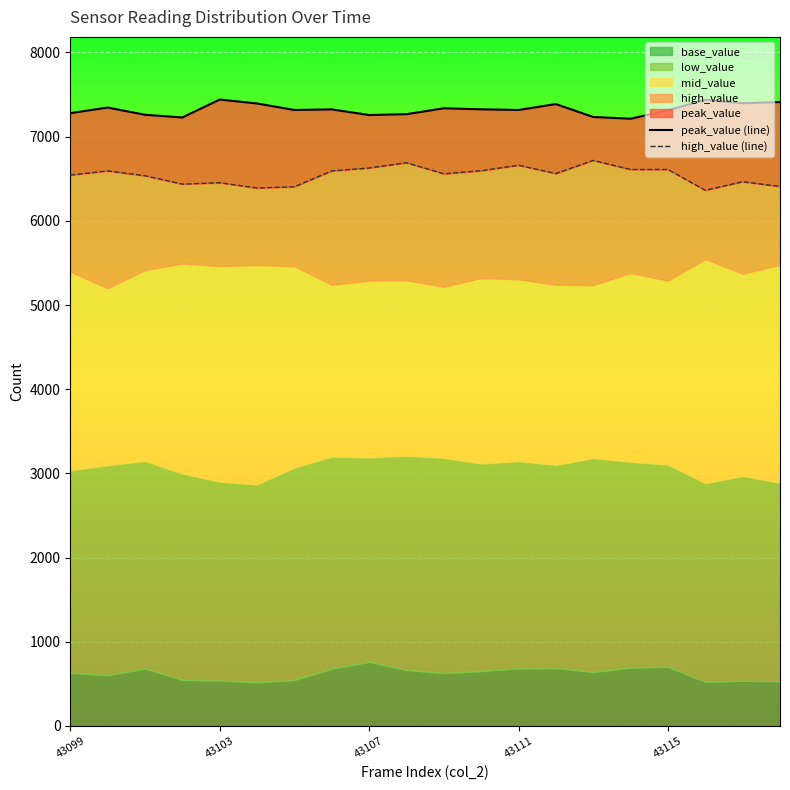

Reading left to right, what are all the values shown in this chart?

peak_value (line): 7279	7346	7260	7228	7441	7394	7317	7324	7257	7267	7337	7325	7317	7387	7234	7213	7314	7438	7397	7411
high_value (line): 6544	6593	6536	6436	6453	6390	6405	6593	6628	6690	6559	6595	6660	6562	6718	6610	6610	6363	6465	6408